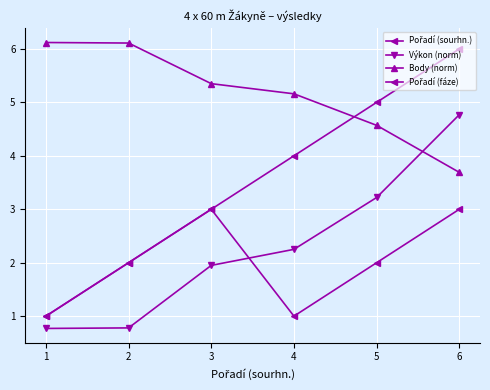

What is the value of the Pořadí (sourhn.) point at the 6th from the left?

6.0